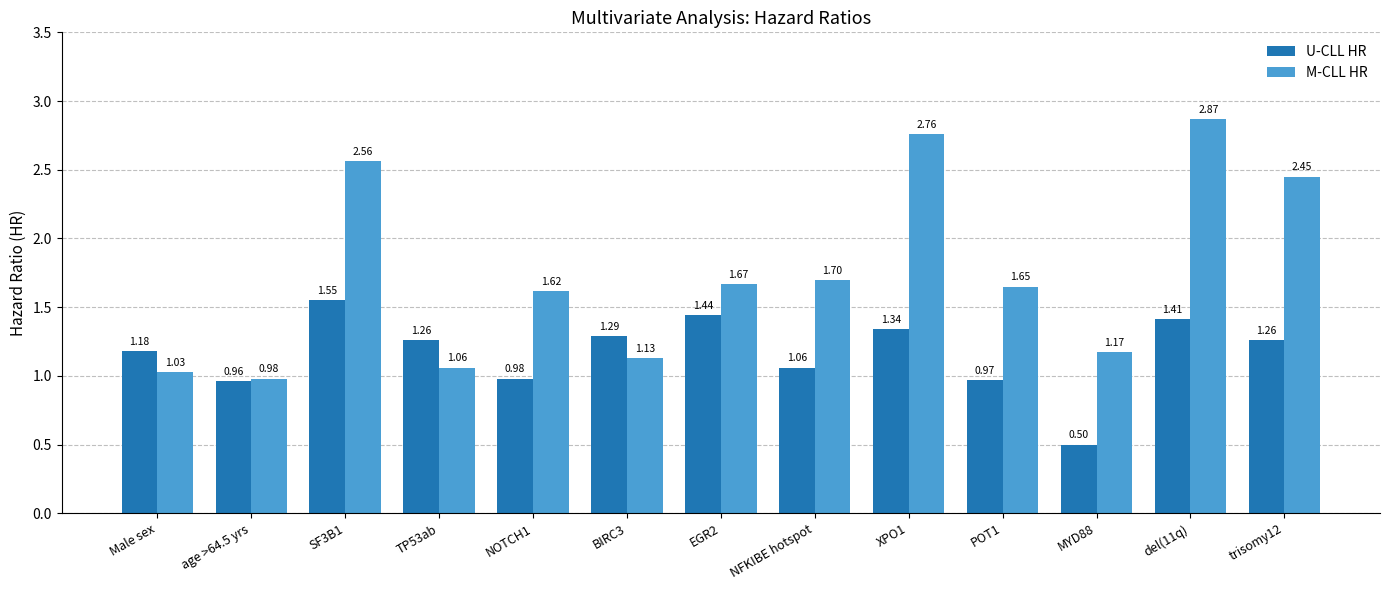

At which category is the sum across all series the highest?

del(11q)